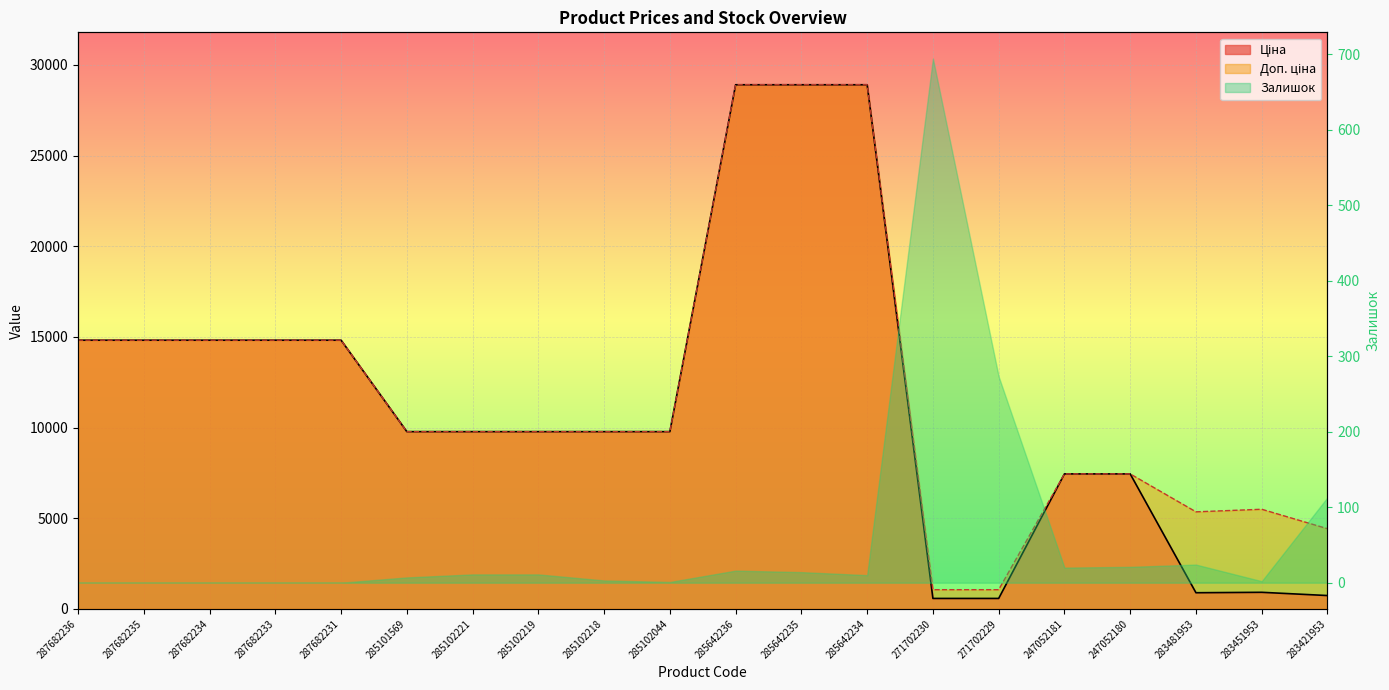

What is the label of the 1st point from the right?

283421953